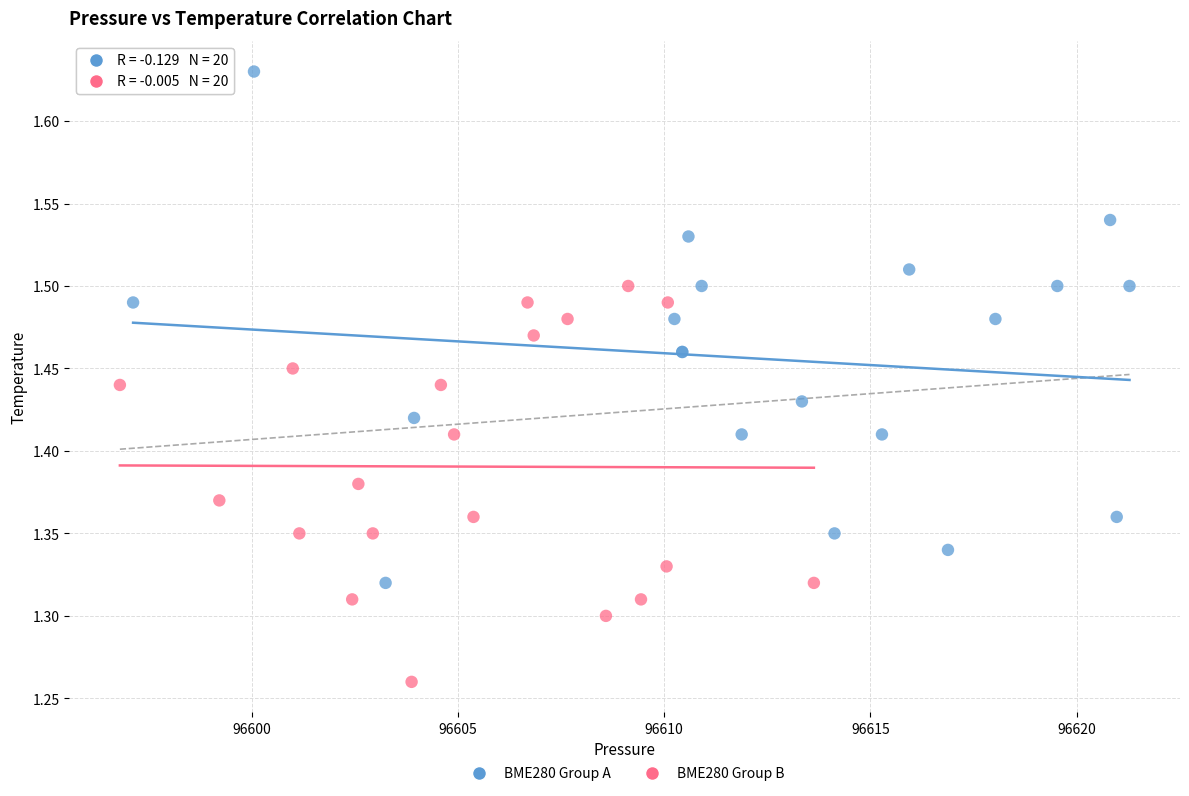

Which series reaches the maximum Y coordinate?

BME280 Group A